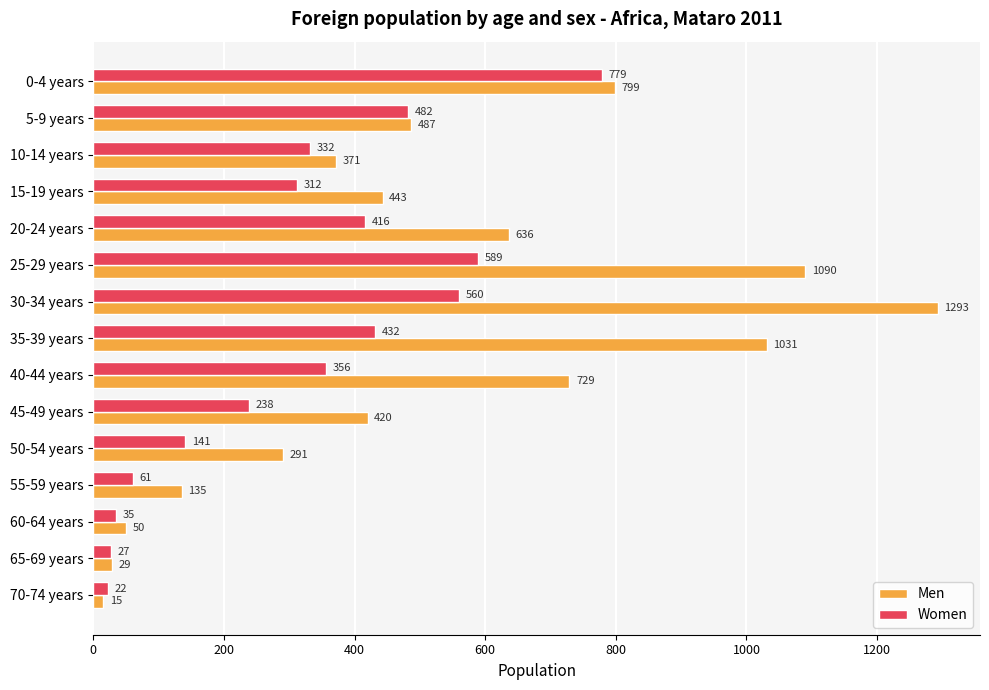

Rank the series by their maximum value, from lowest to highest.

Women, Men